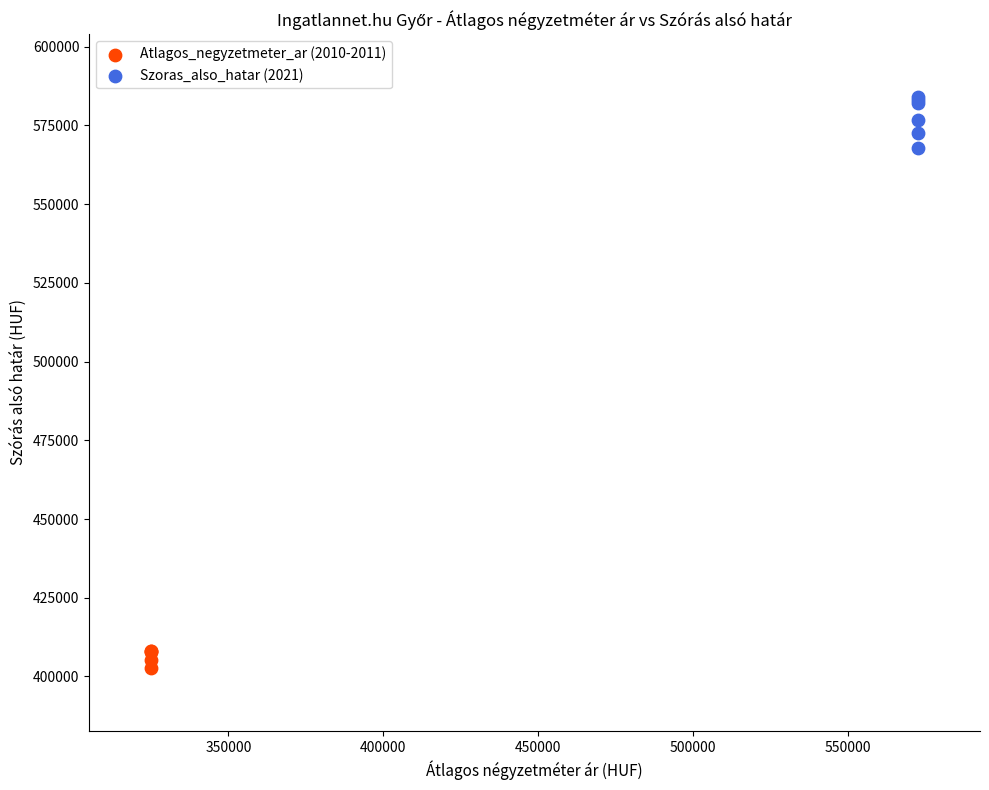

Which series reaches the maximum Y coordinate?

Szoras_also_hatar (2021)